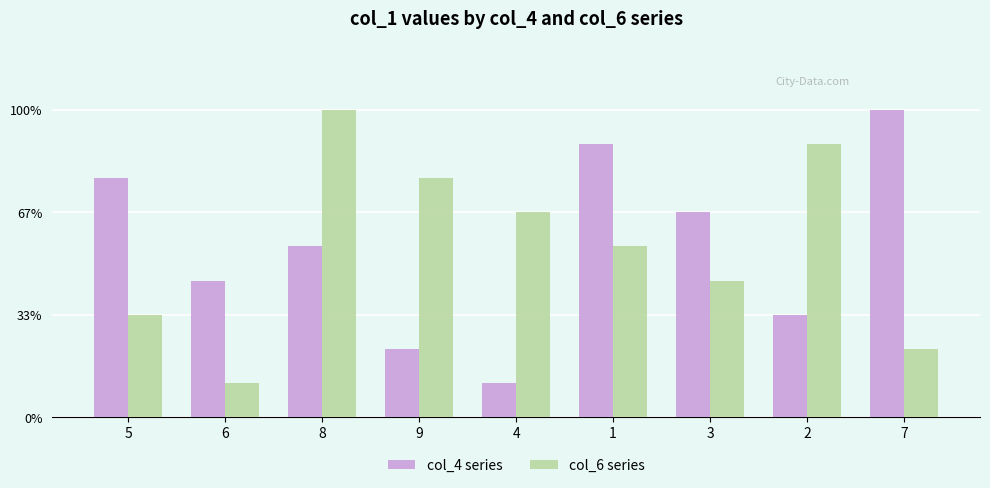

Which label corresponds to the largest value in the chart?

7